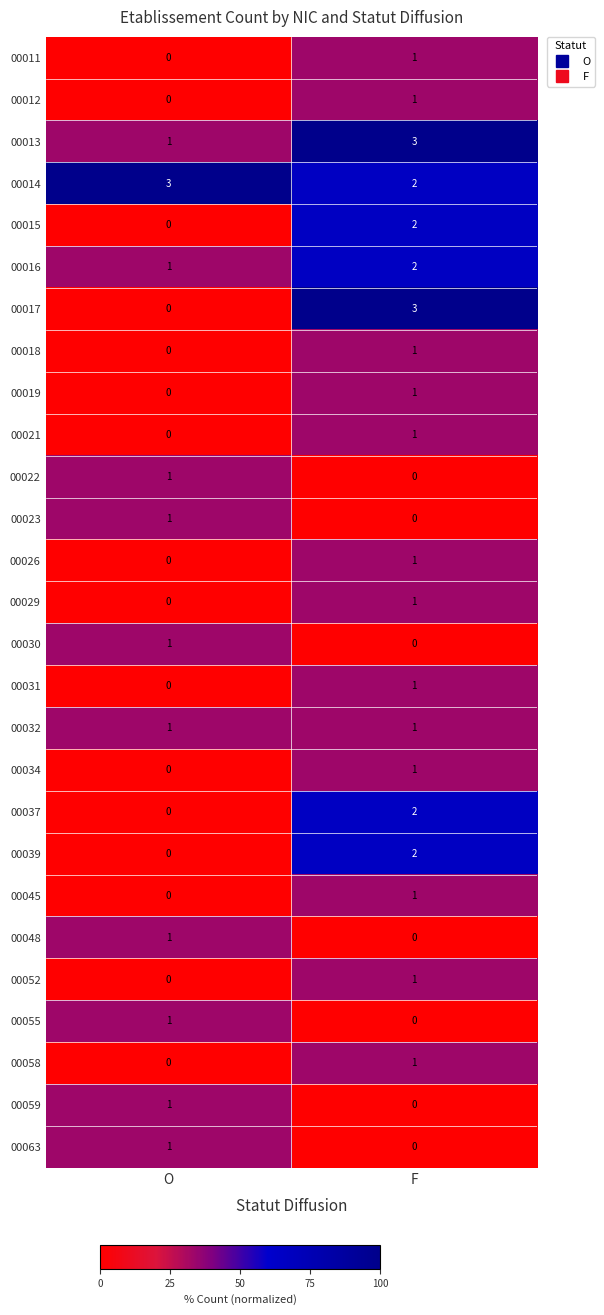

At which category is the sum across all series the highest?

F